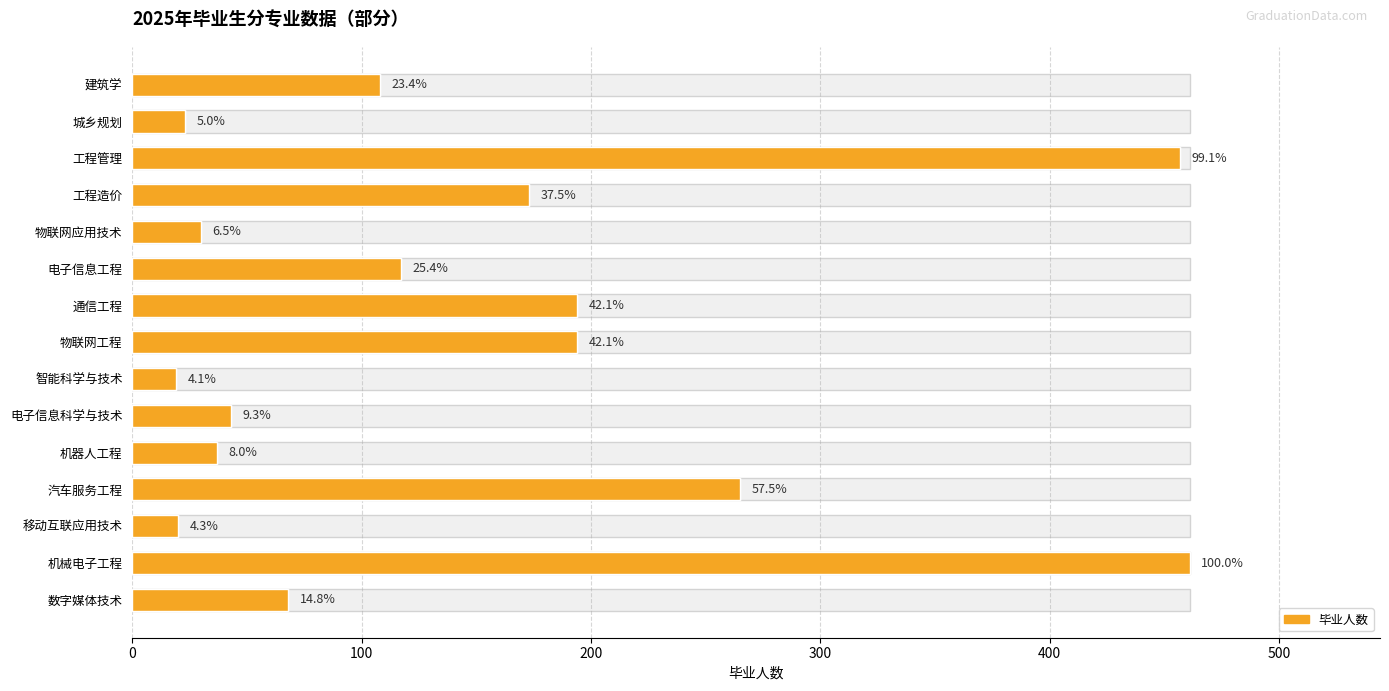

What is the label of the 14th bar from the right?

城乡规划